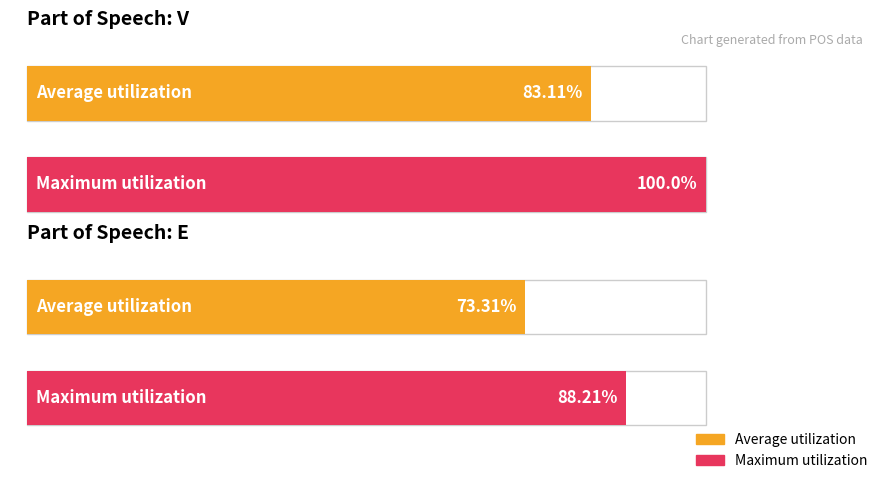

Reading left to right, what are all the values shown in this chart?

Average utilization: V=83.1	E=73.3
Maximum utilization: V=100.0	E=88.2